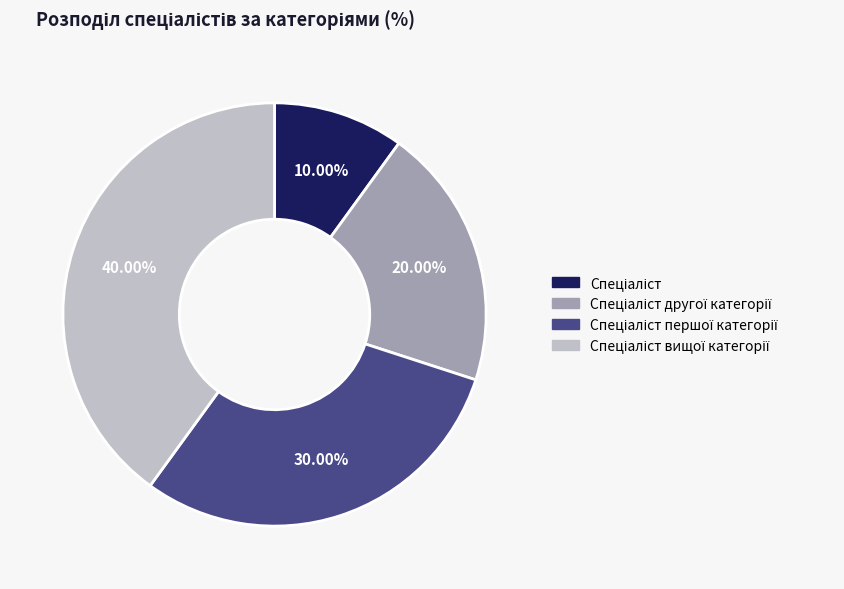

Does any single category account for the majority?

No